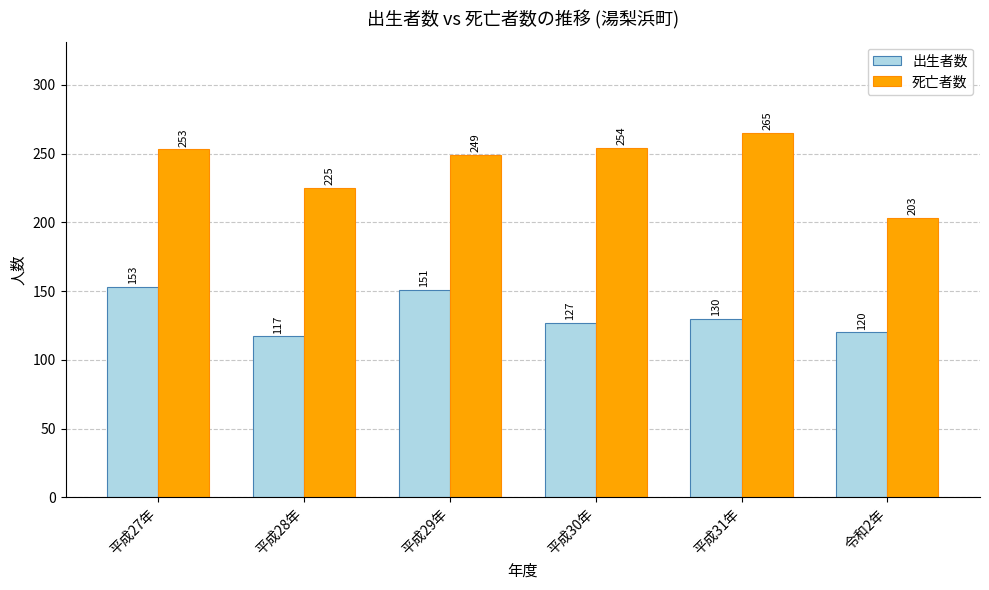

What is the label of the 2nd bar from the left?

平成28年